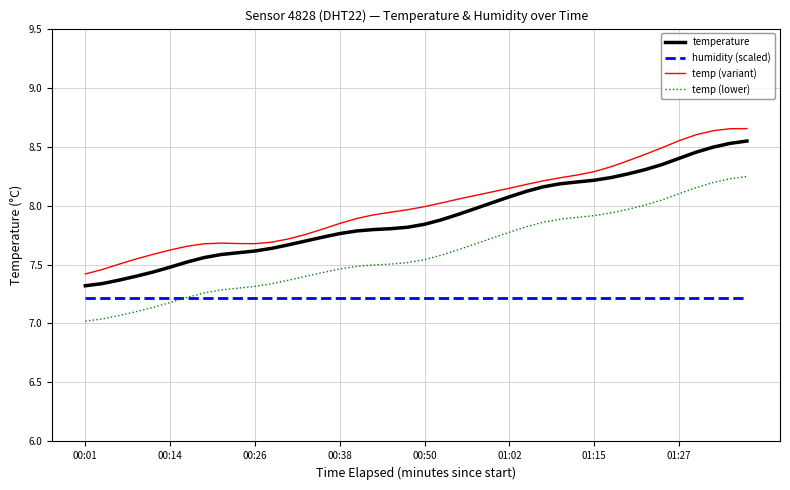

True or false: temp (lower) and temperature cross at least once.

False